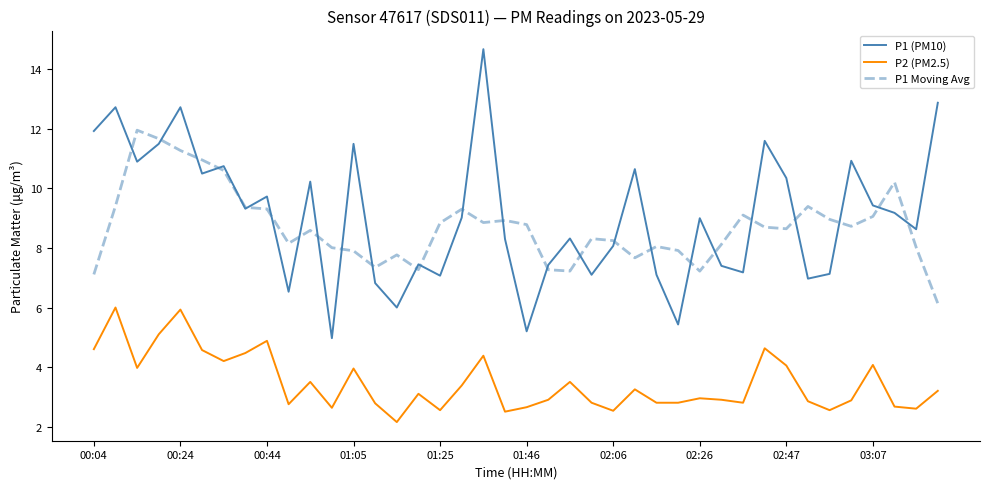

What is the maximum value shown in the chart?

14.7